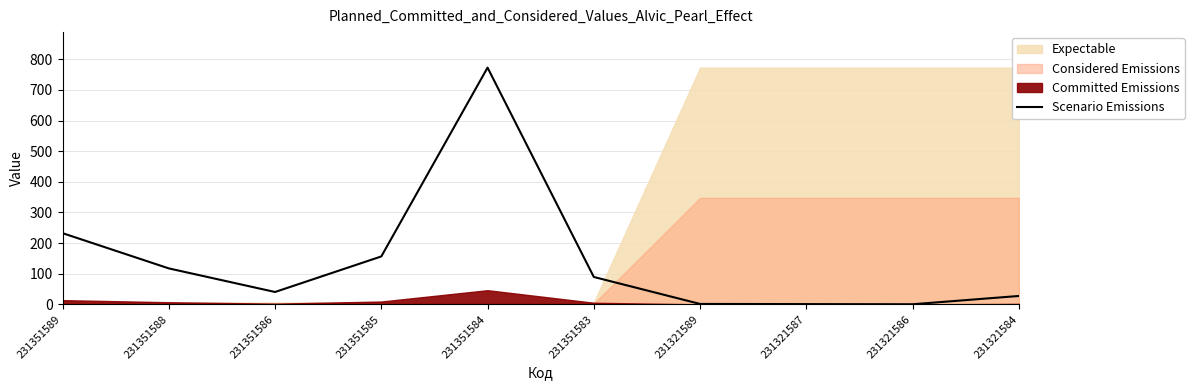

List the labels in order of value, largest first.

231351584, 231351589, 231351585, 231351588, 231351583, 231351586, 231321584, 231321589, 231321587, 231321586